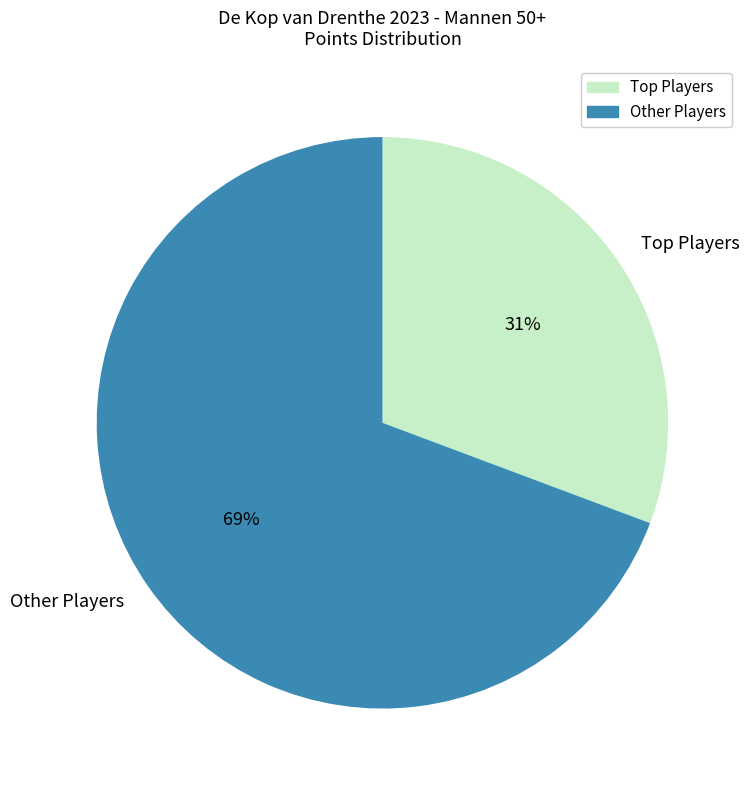

Is there a majority slice in this chart?

Yes